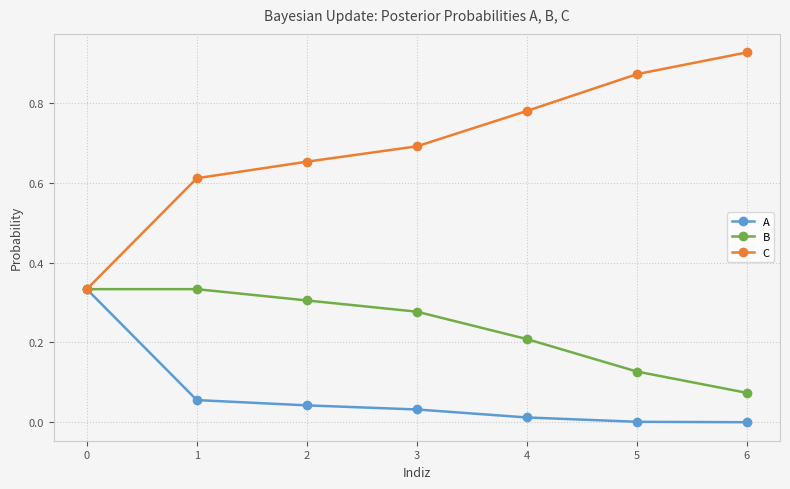

The value of A at 3 is 0.0. True or false?

True